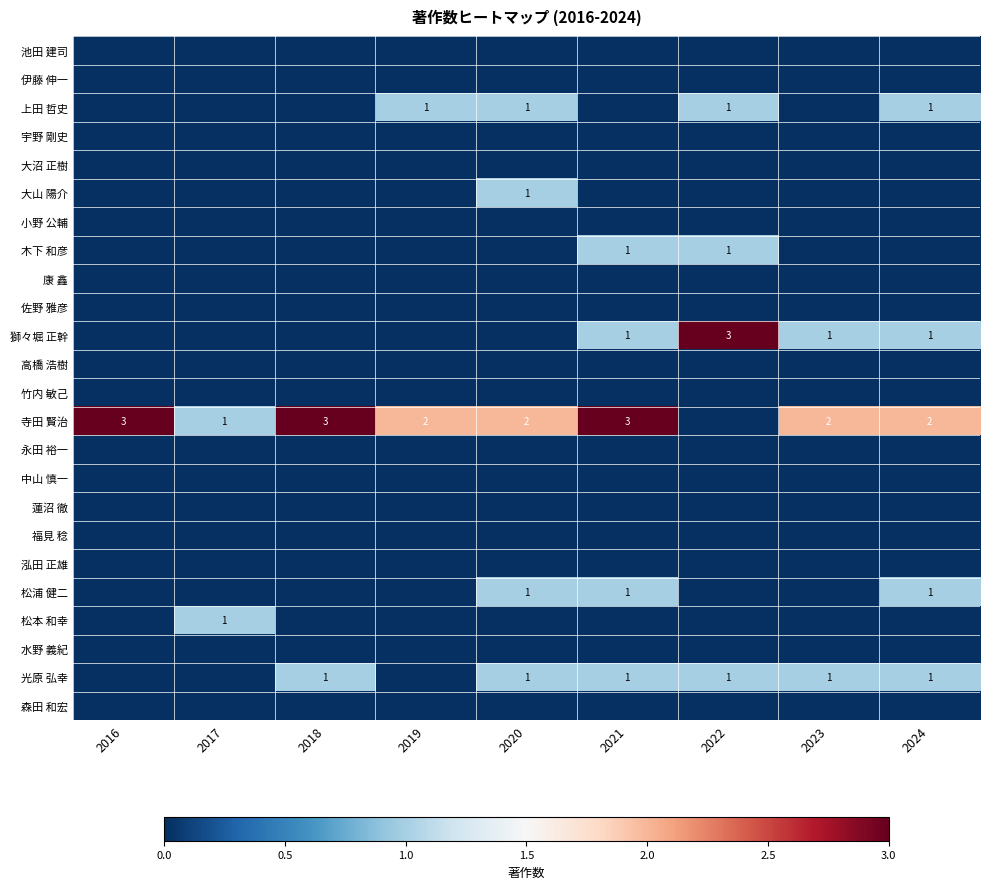

The 寺田 賢治 series shows 3 at 2023. True or false?

False